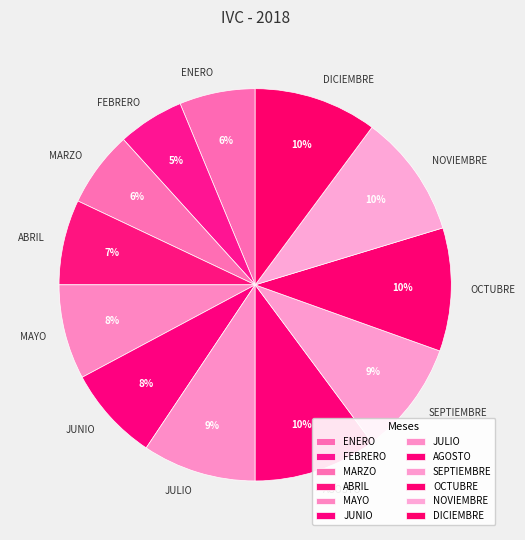

What is the ratio of the value at DICIEMBRE to the value at SEPTIEMBRE?

1.1